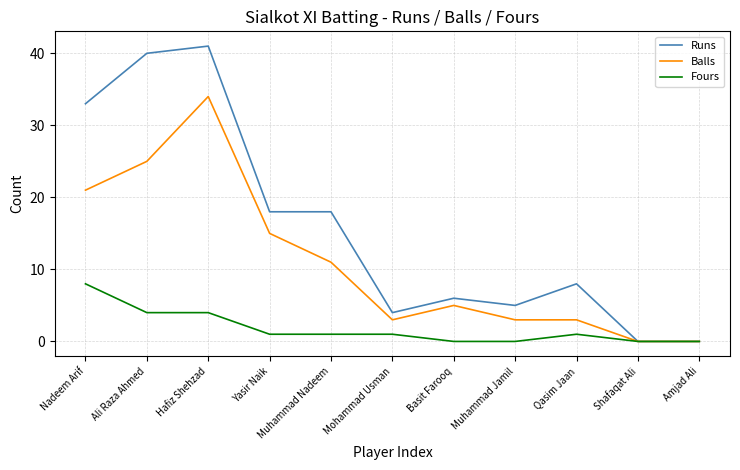

Reading left to right, what are all the values shown in this chart?

Runs: 33	40	41	18	18	4	6	5	8	0	0
Balls: 21	25	34	15	11	3	5	3	3	0	0
Fours: 8	4	4	1	1	1	0	0	1	0	0